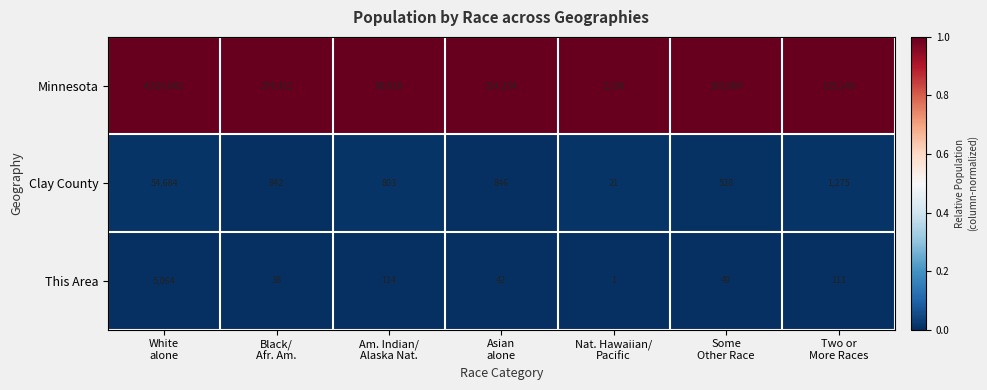

What is the sum of all This Area values?

5419